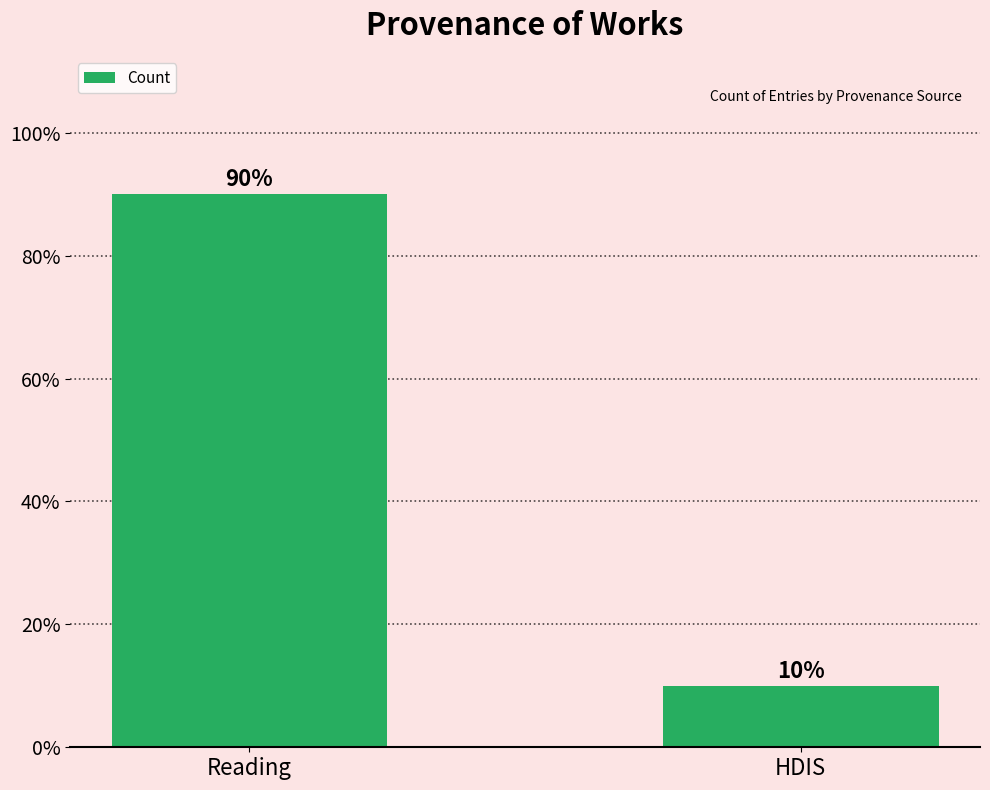

Reading left to right, list all the values displayed in this chart.

Reading=90	HDIS=10